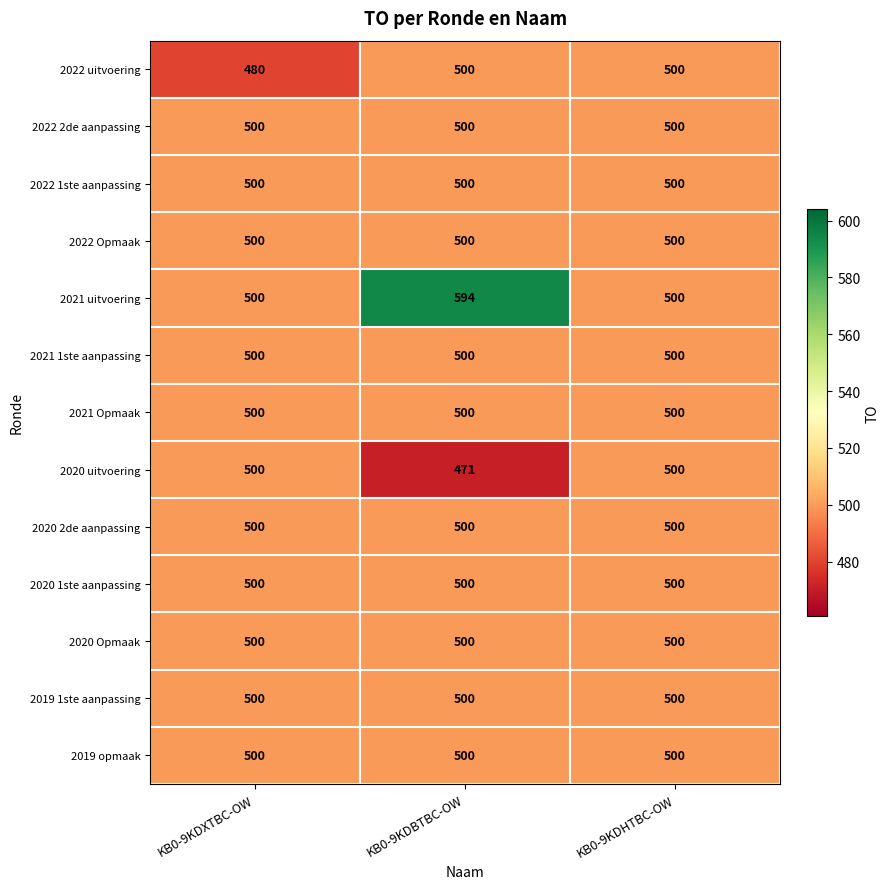

The 2020 Opmaak series shows 773 at KB0-9KDBTBC-OW. True or false?

False